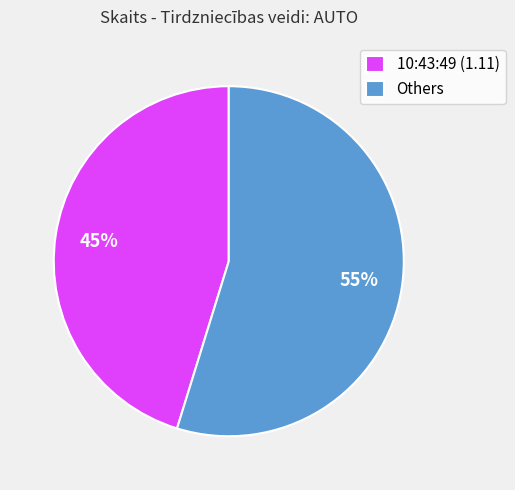

Rank the categories by value from highest to lowest.

Others, 10:43:49 (1.11)